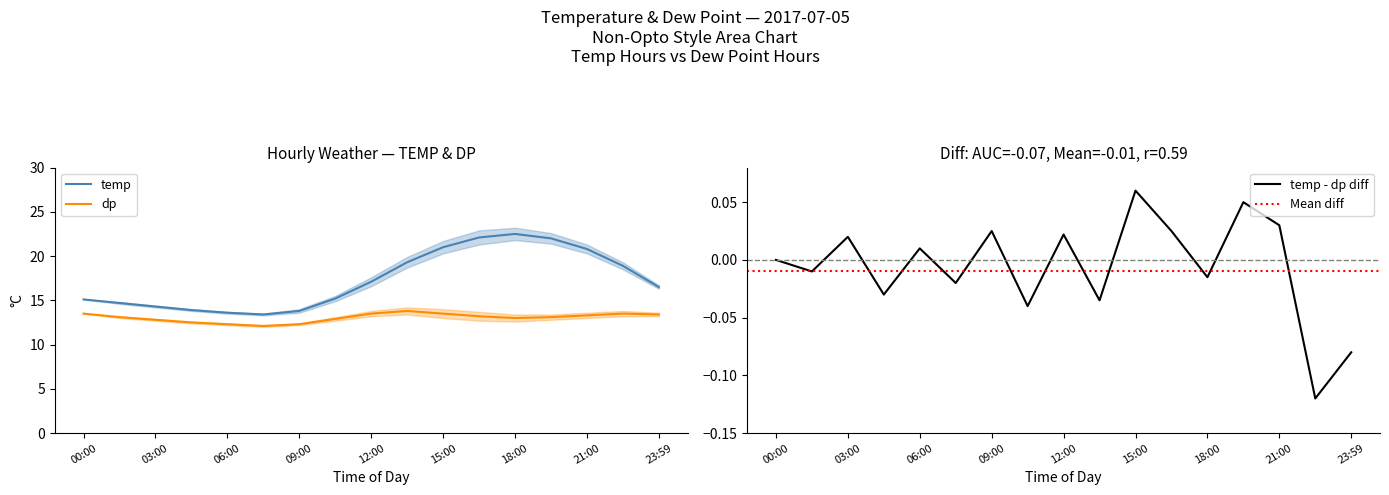

Does the chart have visible grid lines?

No